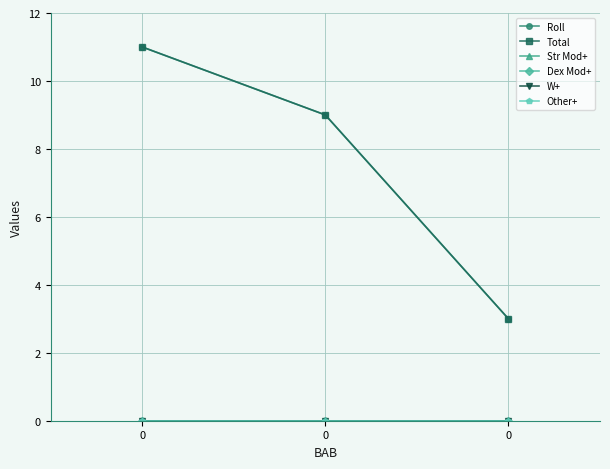

True or false: Other+ has a value of 0 at 0.

True